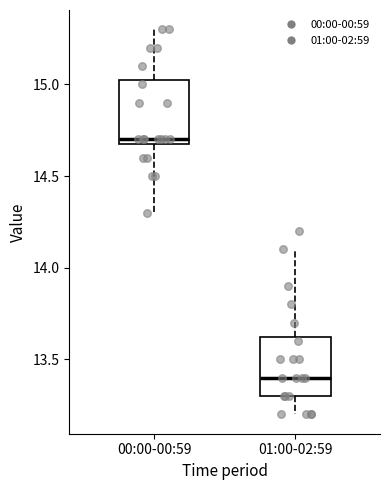

Reading left to right, transcribe this box plot: for each box, give where its median line is, the range the box spans, and where its two whiskers end, as read against the y-axis. The values are not printed on the chart, so give them approximately, as read against the axis.

00:00-00:59: median 14.70 (just above the box's lower edge), box 14.70 to 15.05, whiskers 14.30 to 15.30
01:00-02:59: median 13.40, box 13.30 to 13.65, whiskers 13.20 to 14.10